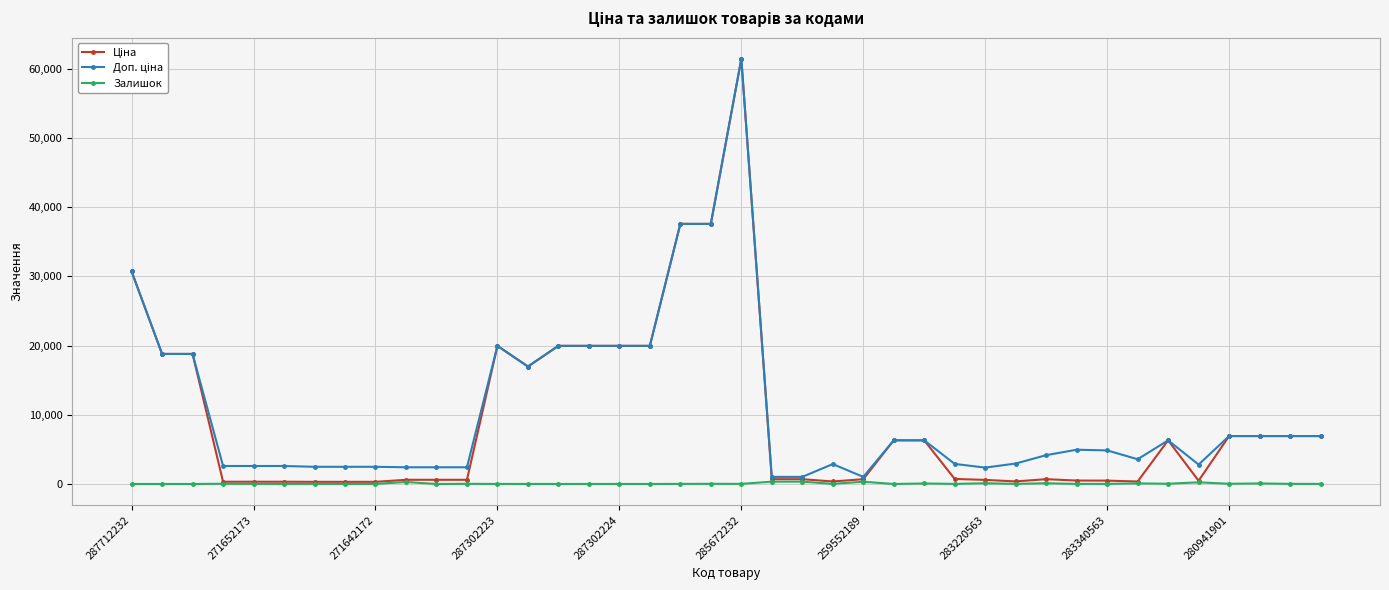

What is the greatest value displayed?

61434.3